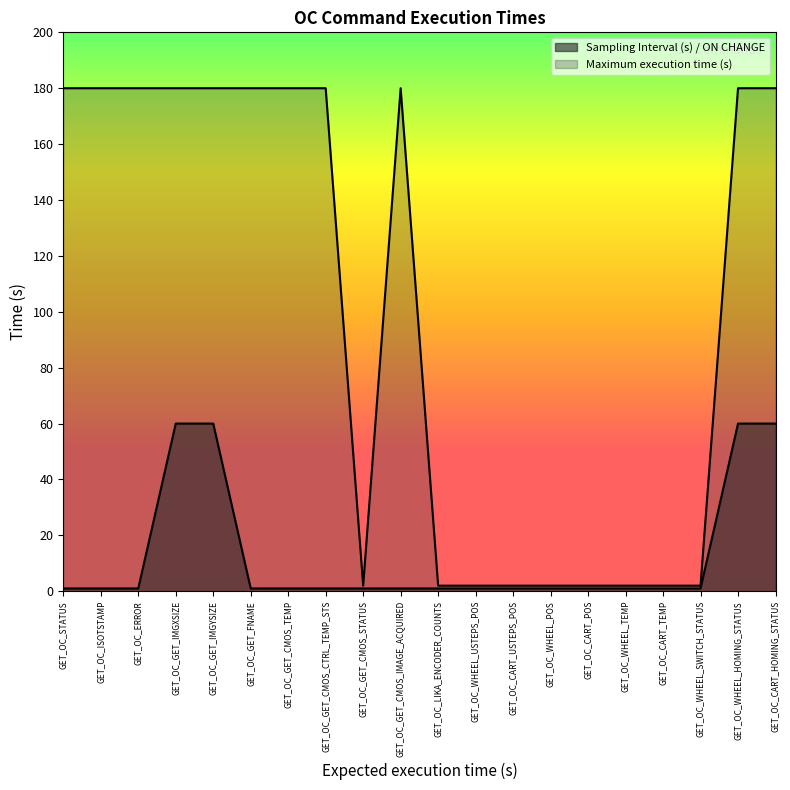

At which category is the sum across all series the highest?

GET_OC_GET_IMGXSIZE